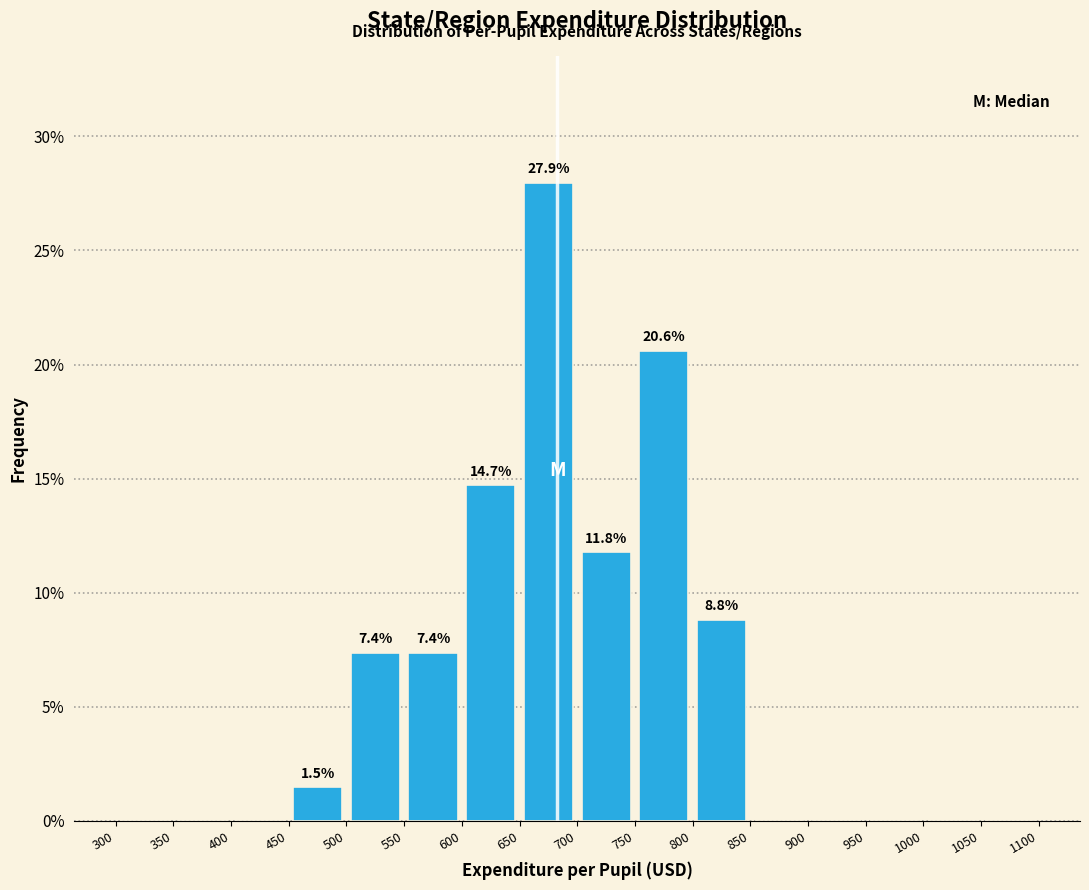

Which range on the x-axis has the tallest bar?

650 to 700